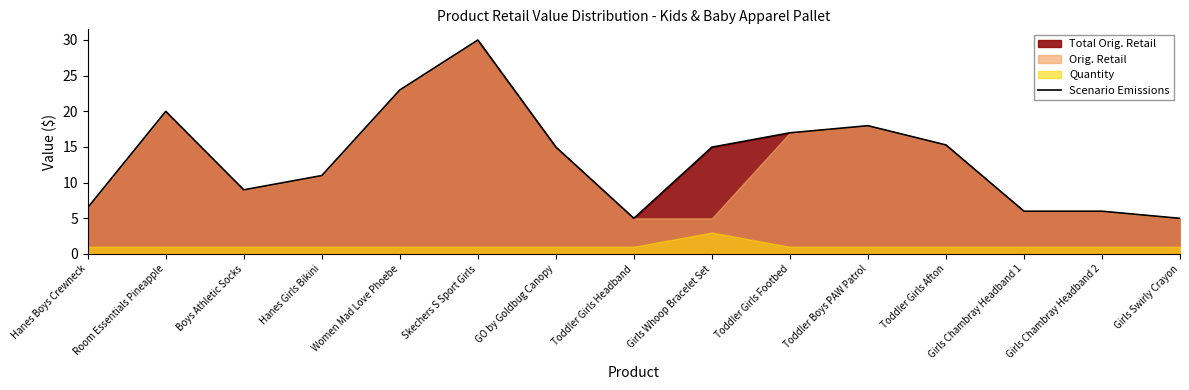

At which label is the value closest to 17?

Toddler Girls Footbed